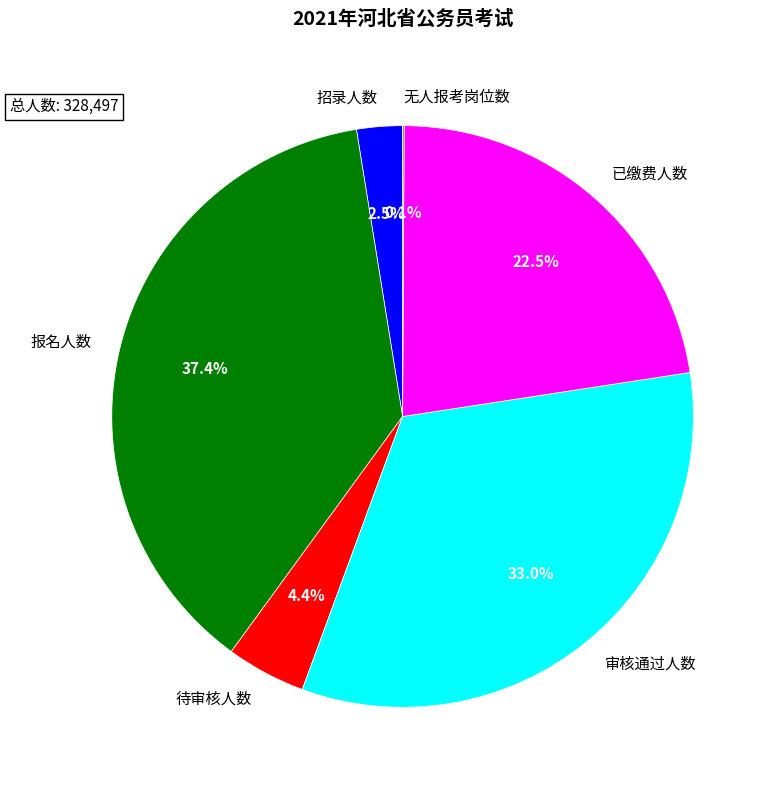

Is the sum of 报名人数 and 已缴费人数 greater than half?

Yes